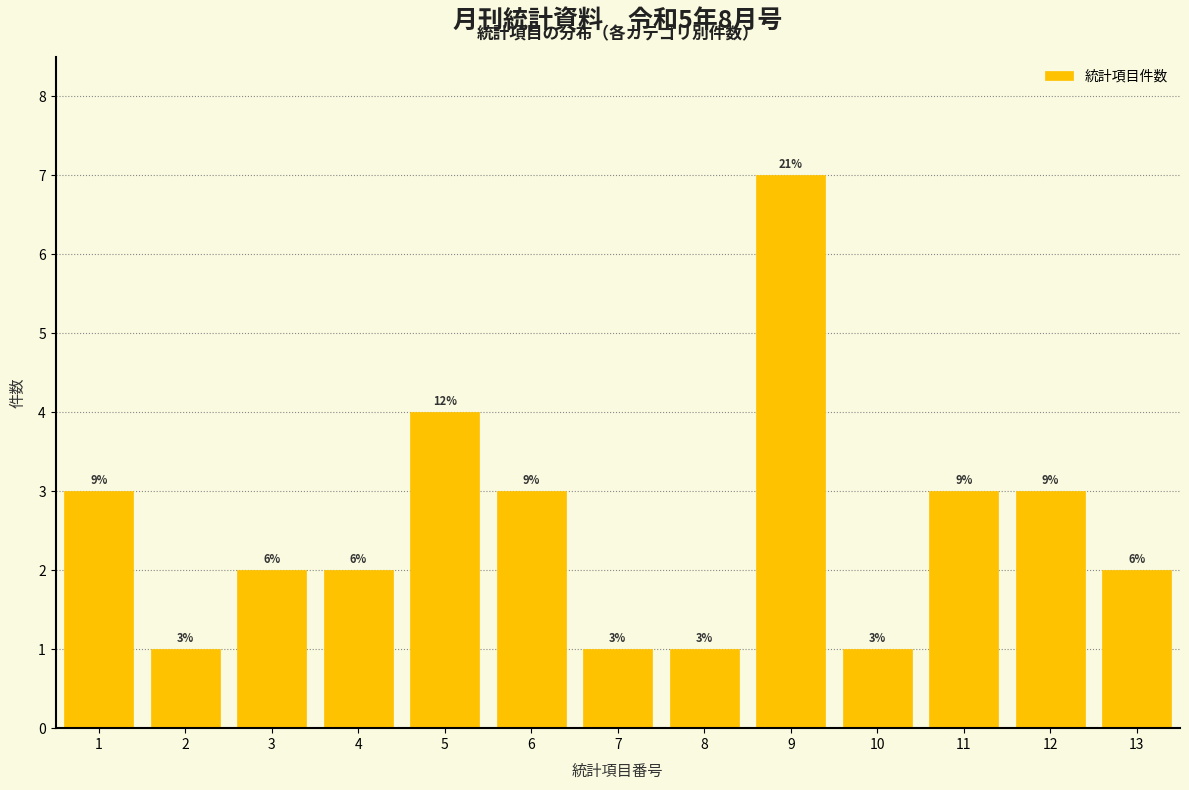

Are the bars horizontal?

No